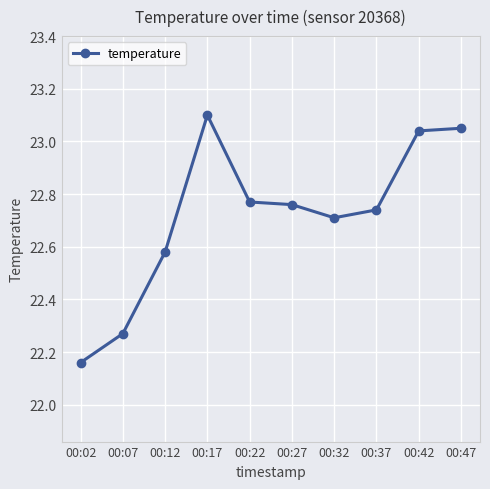

At which label is the value closest to 22?

00:02